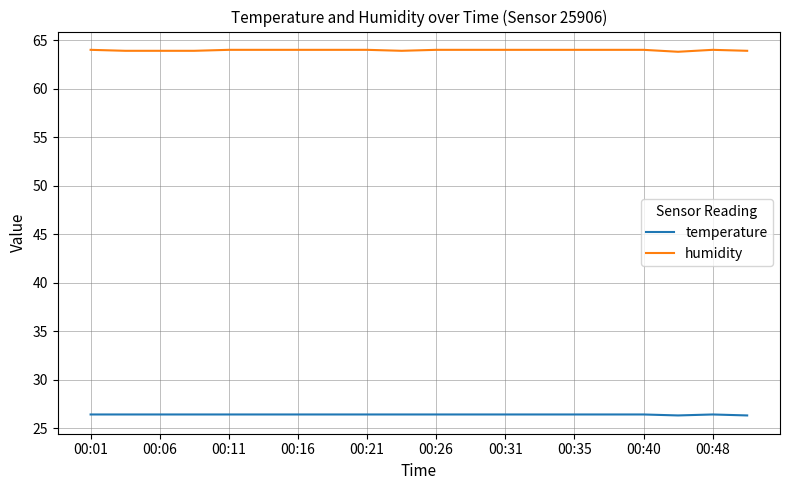

Which series has the largest total across all categories?

humidity